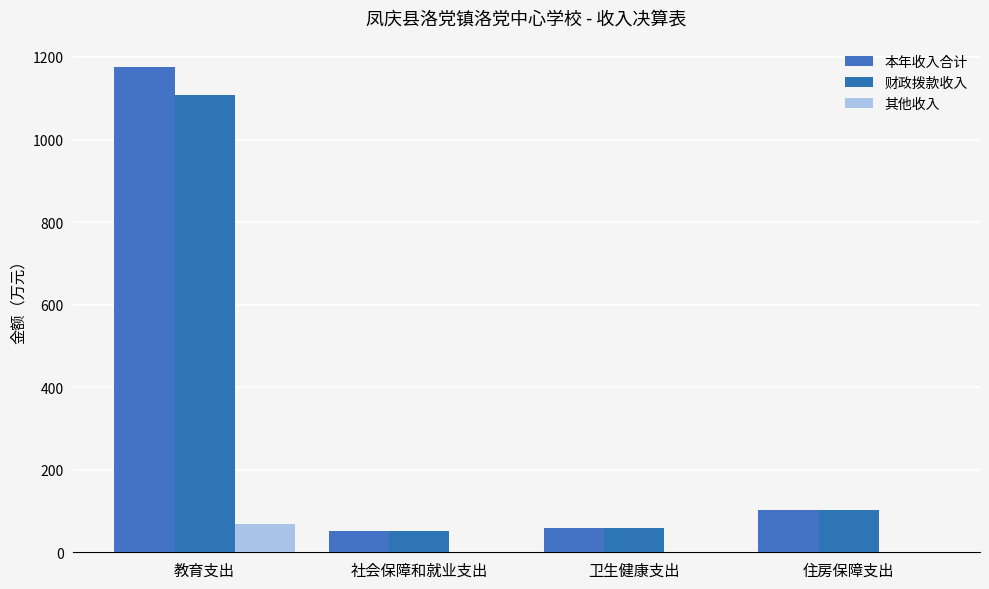

Are the bars grouped side by side (vs. stacked)?

Yes